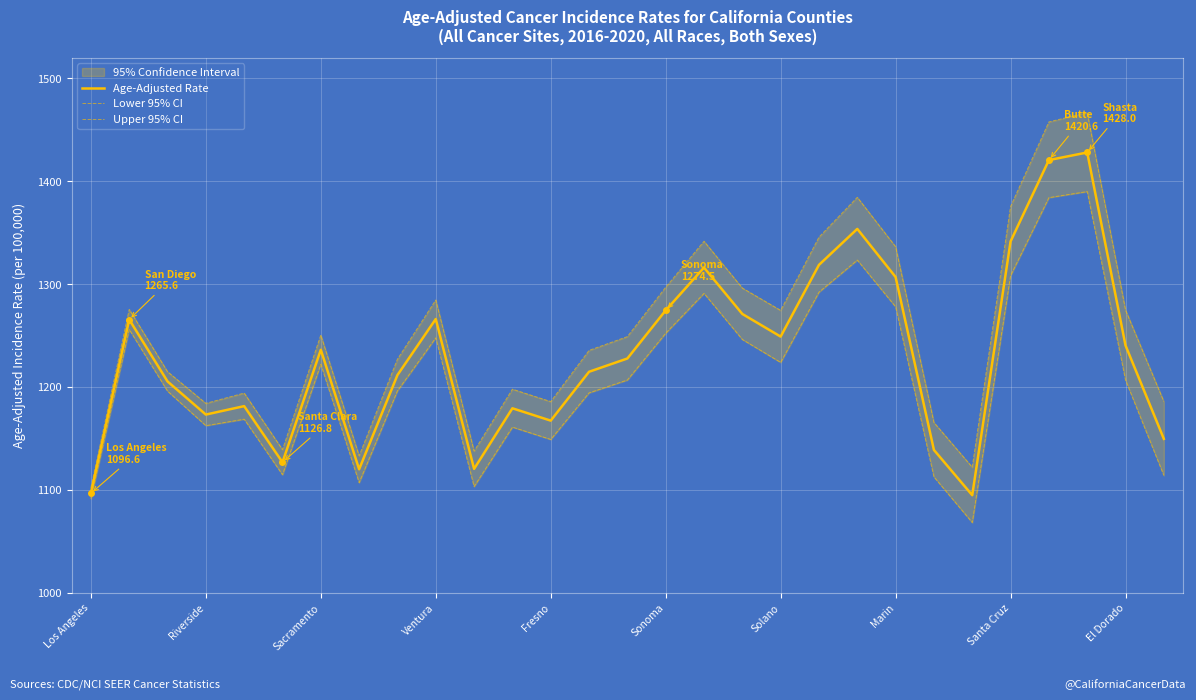

Is this an area chart (filled region under the line)?

No